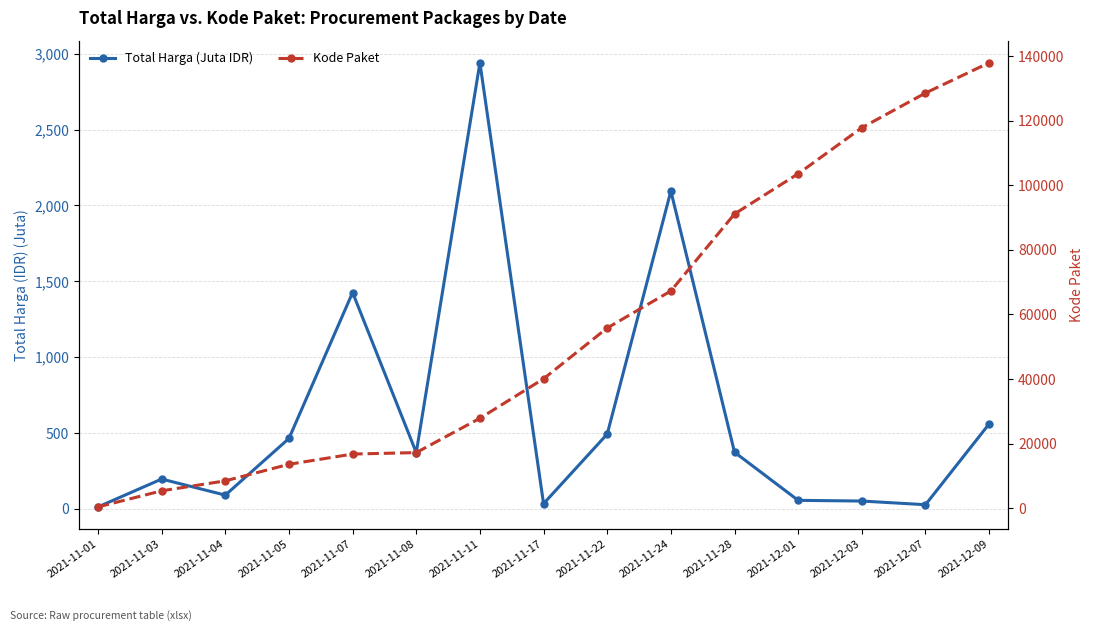

What is the maximum value shown in the chart?

137876.0